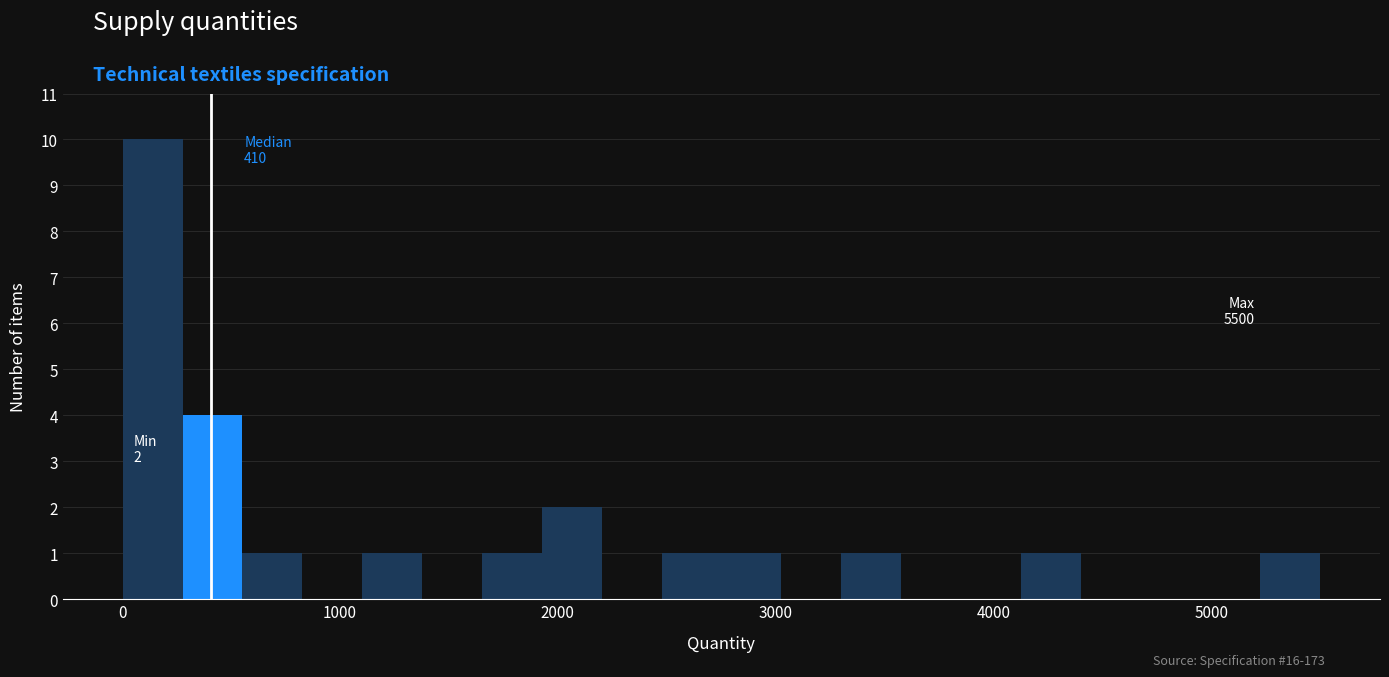

Read against the x-axis, roughly where is the centre of the tallest bar?

100